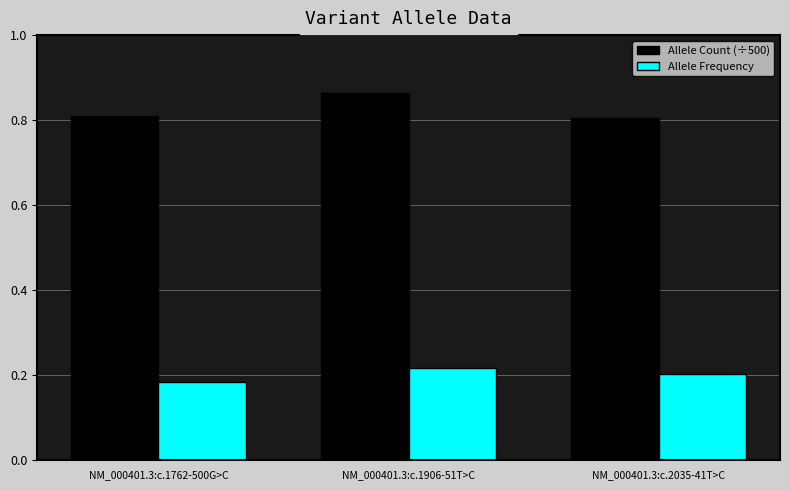

What is the sum of the Allele Frequency values at NM_000401.3:c.2035-41T>C and NM_000401.3:c.1762-500G>C?

0.4